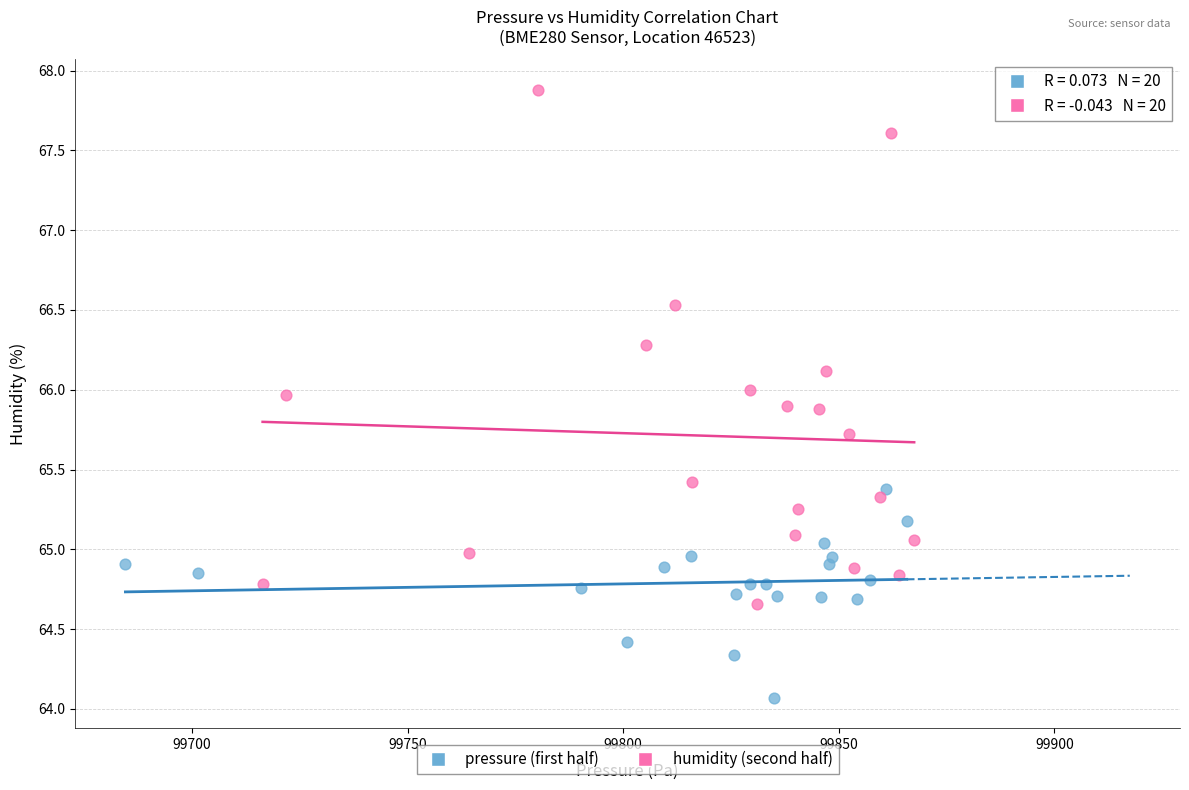

Which series reaches the minimum Y coordinate?

pressure (first half)